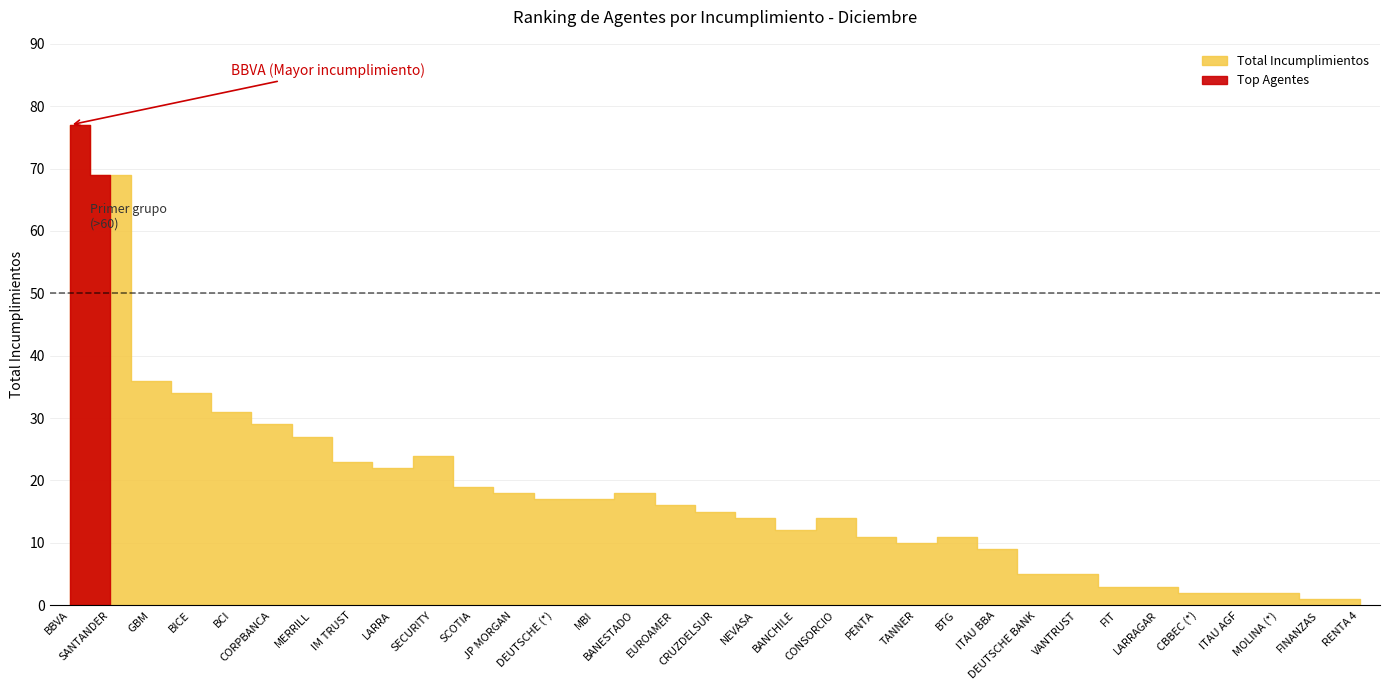

Which has a higher value, CONSORCIO or ITAU BBA?

CONSORCIO